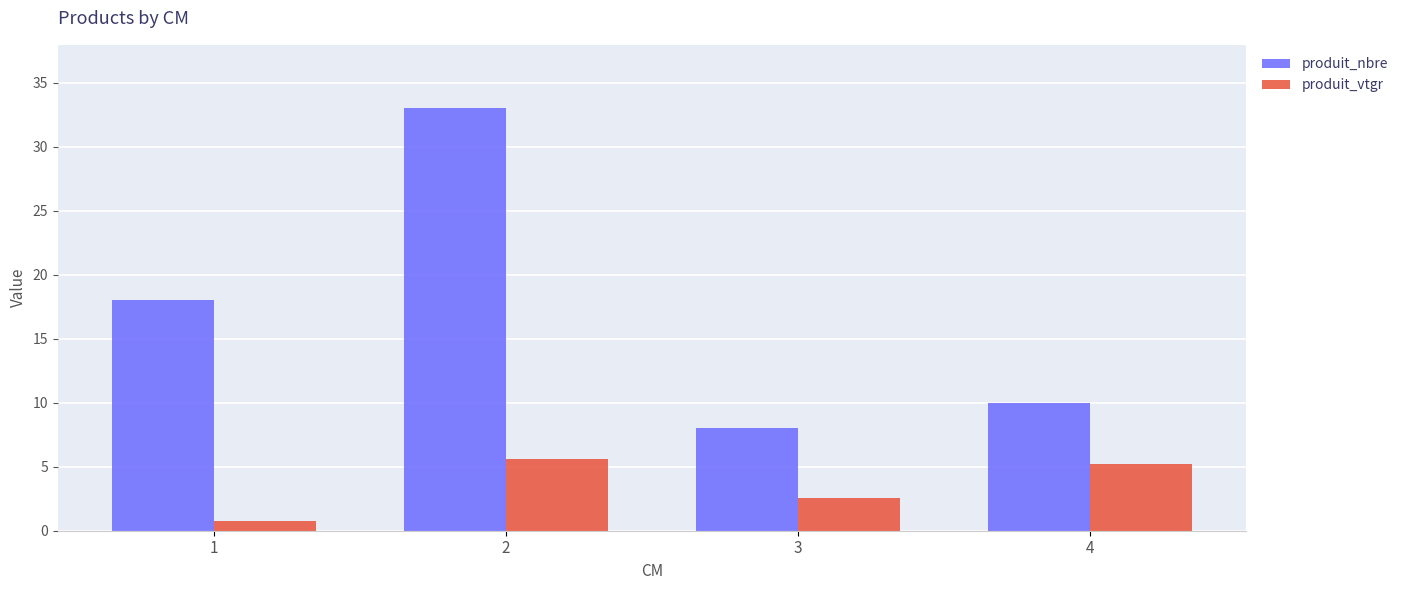

How many bars are there in total?

8